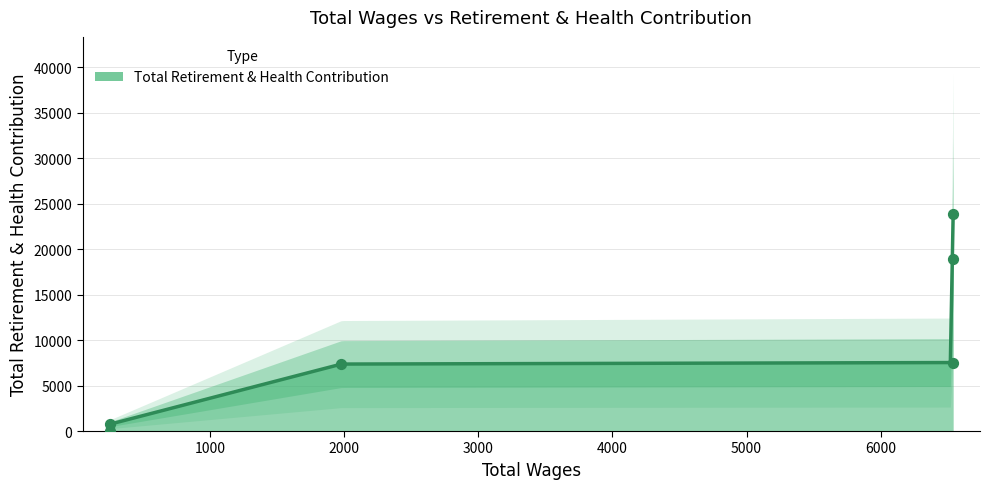

What is the change in value from 251.0 to 6540.0?

+18911